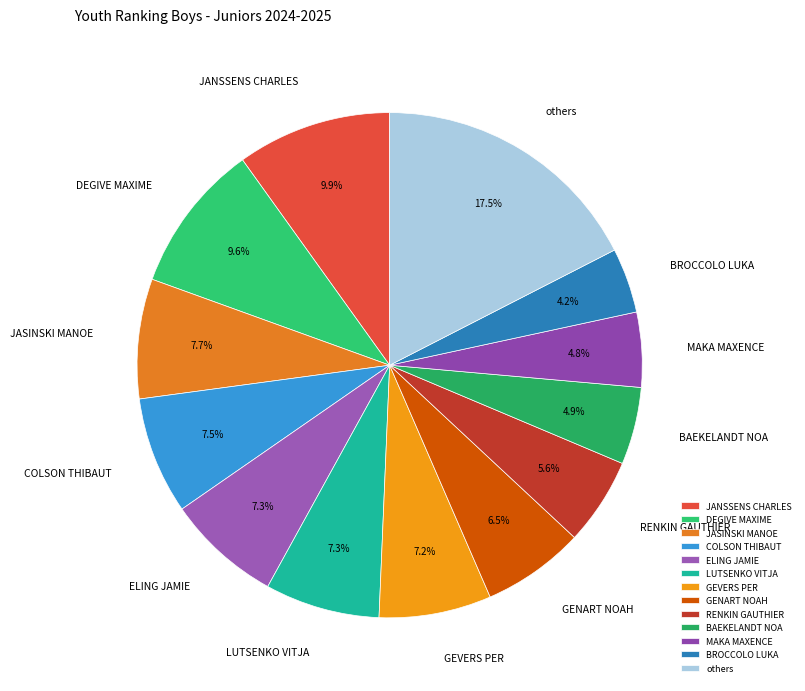

What is the largest slice in the pie chart?

others